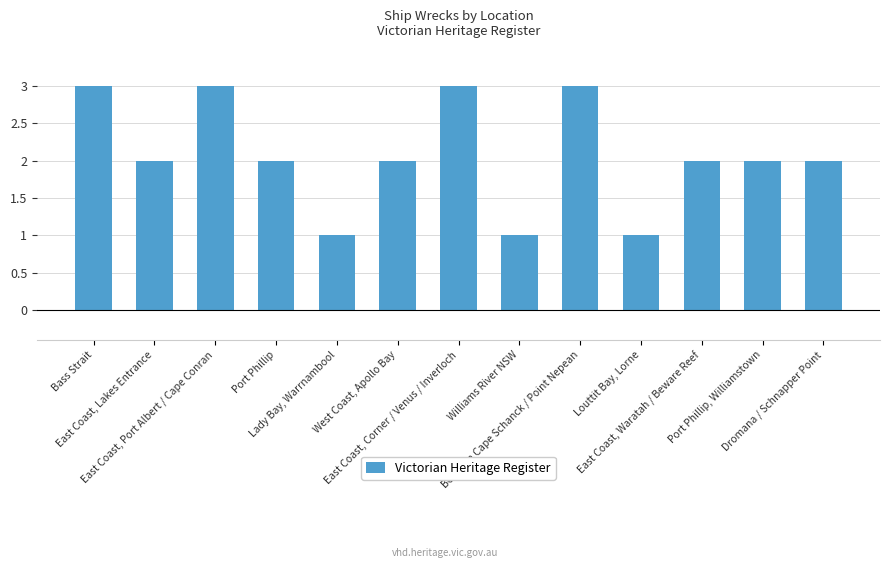

What is the maximum value shown in the chart?

3